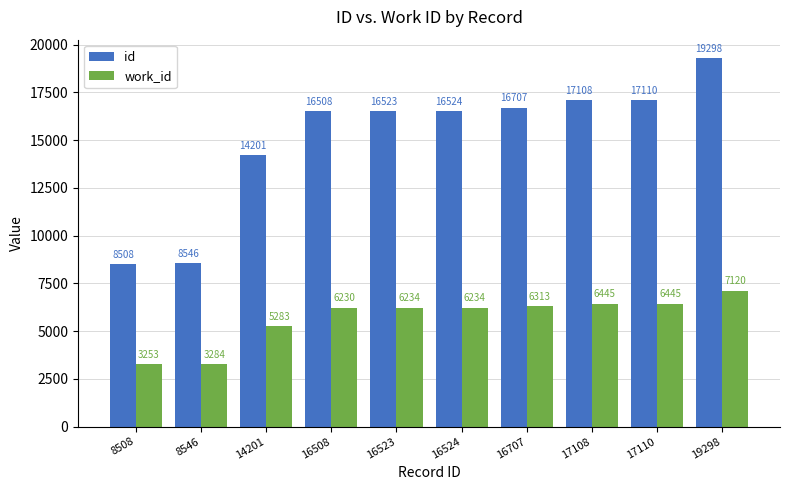

Reading left to right, transcribe all the data shown in this chart.

id: 8508	8546	14201	16508	16523	16524	16707	17108	17110	19298
work_id: 3253	3284	5283	6230	6234	6234	6313	6445	6445	7120